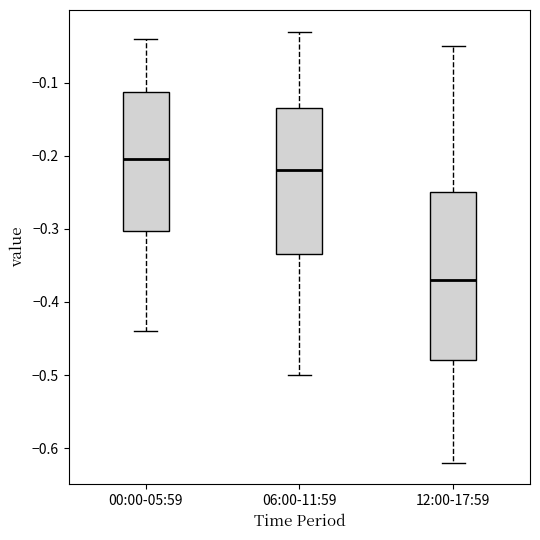

Which box is the tallest, from its lower edge to its upper edge?

12:00-17:59